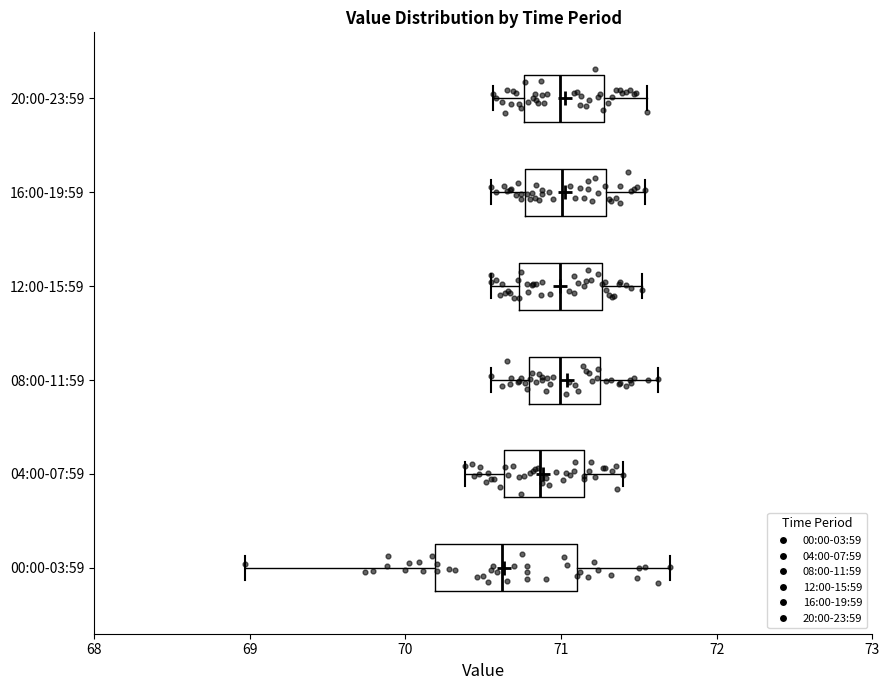

Reading bottom to top, read every box against the x-axis: the position of its median line, the range the box covers, and the ends of its whiskers. The values are not printed on the chart, so give them approximately, as read against the axis.

00:00-03:59: median 70.6, box 70.2 to 71.1, whiskers 69.0 to 71.7
04:00-07:59: median 70.9, box 70.6 to 71.2, whiskers 70.4 to 71.4
08:00-11:59: median 71.0, box 70.8 to 71.3, whiskers 70.6 to 71.6
12:00-15:59: median 71.0, box 70.7 to 71.3, whiskers 70.6 to 71.5
16:00-19:59: median 71.0, box 70.8 to 71.3, whiskers 70.6 to 71.5
20:00-23:59: median 71.0, box 70.8 to 71.3, whiskers 70.6 to 71.6